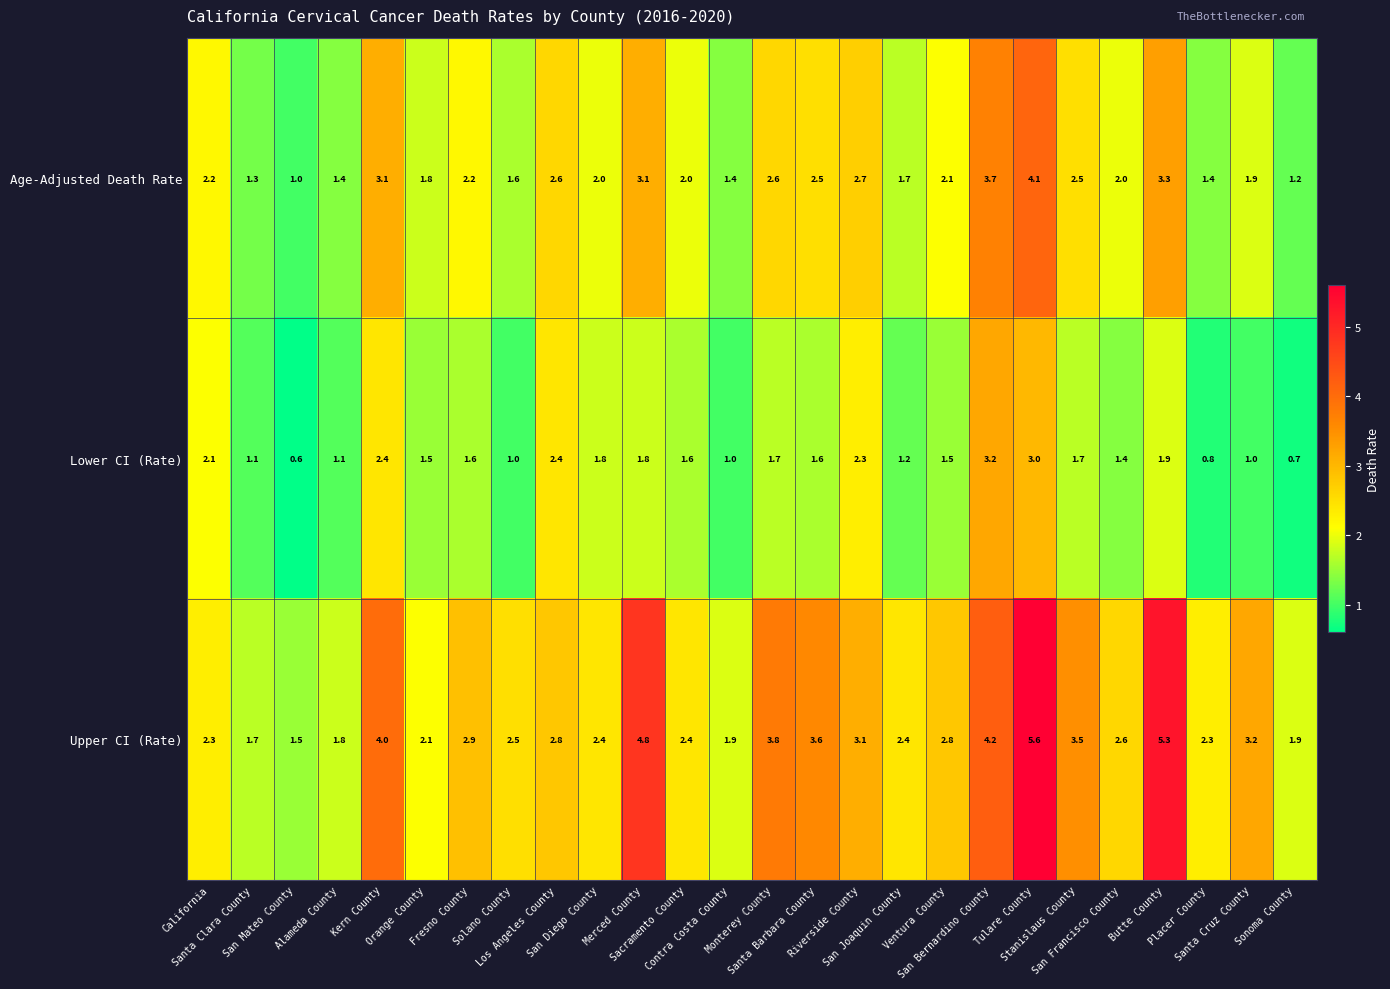

List the series in order of their overall mean, lowest first.

Lower CI (Rate), Age-Adjusted Death Rate, Upper CI (Rate)